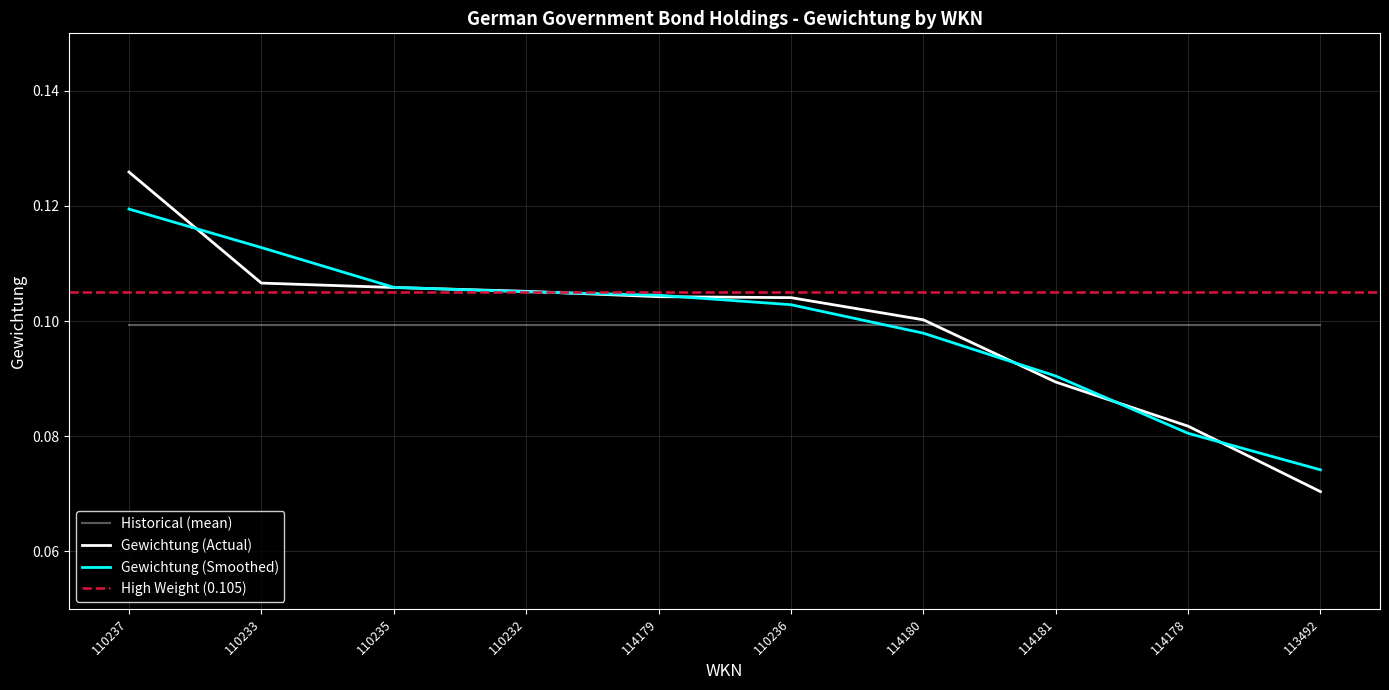

Which label corresponds to the largest value in the chart?

110237